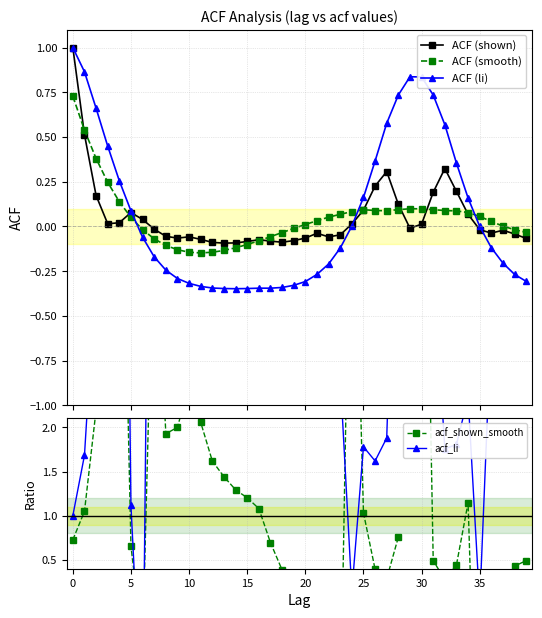

True or false: ACF (li) has more than 0 points higher than both neighbors.

True